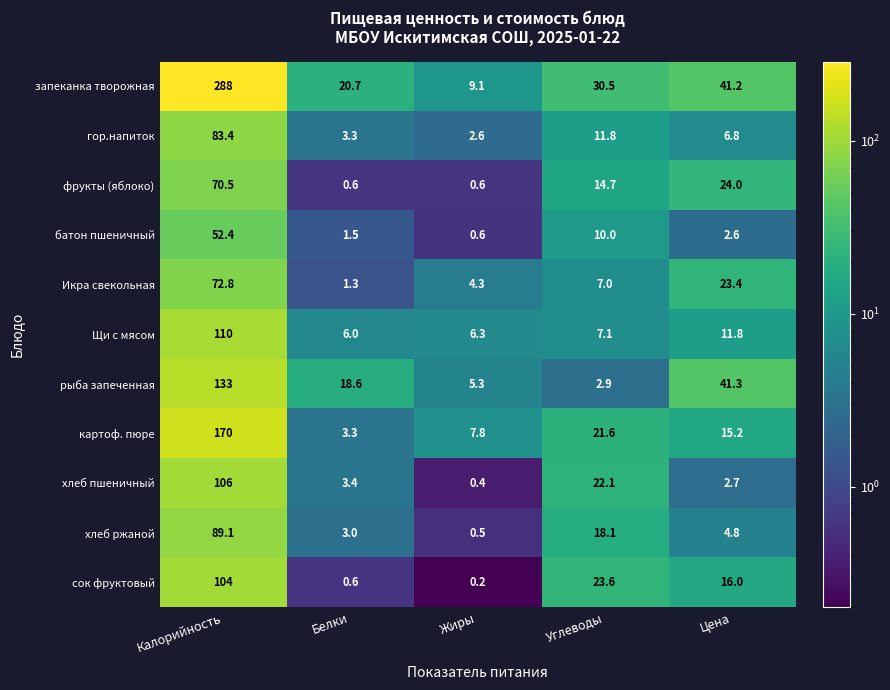

What is the average value of the запеканка творожная series?

77.9